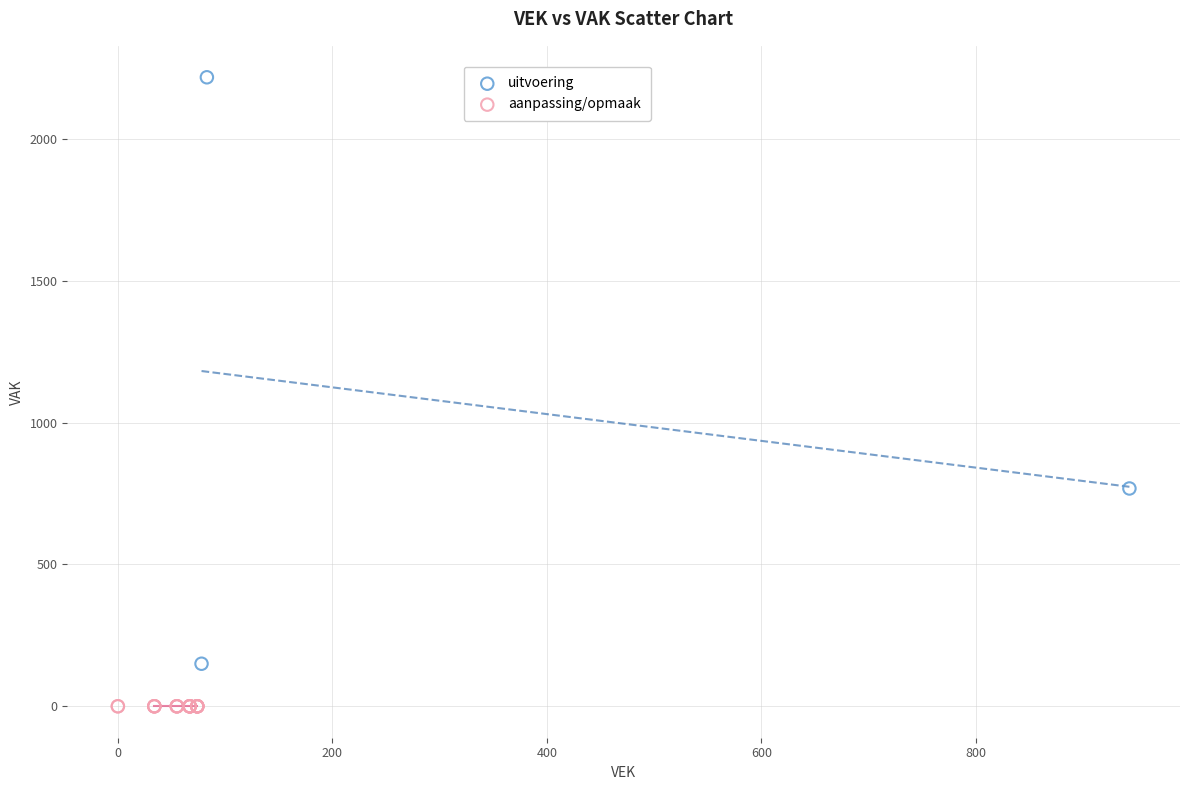

Which series contains the highest Y value?

uitvoering